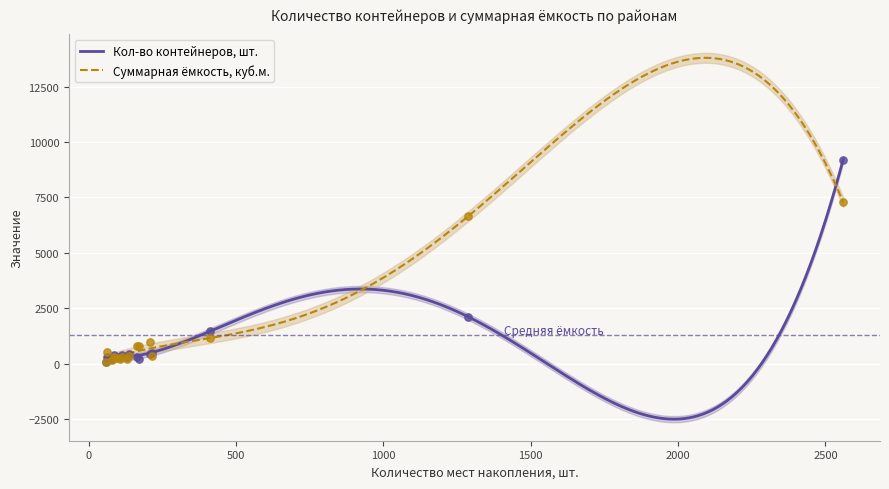

At which category is the sum across all series the highest?

Городской округ город Тула